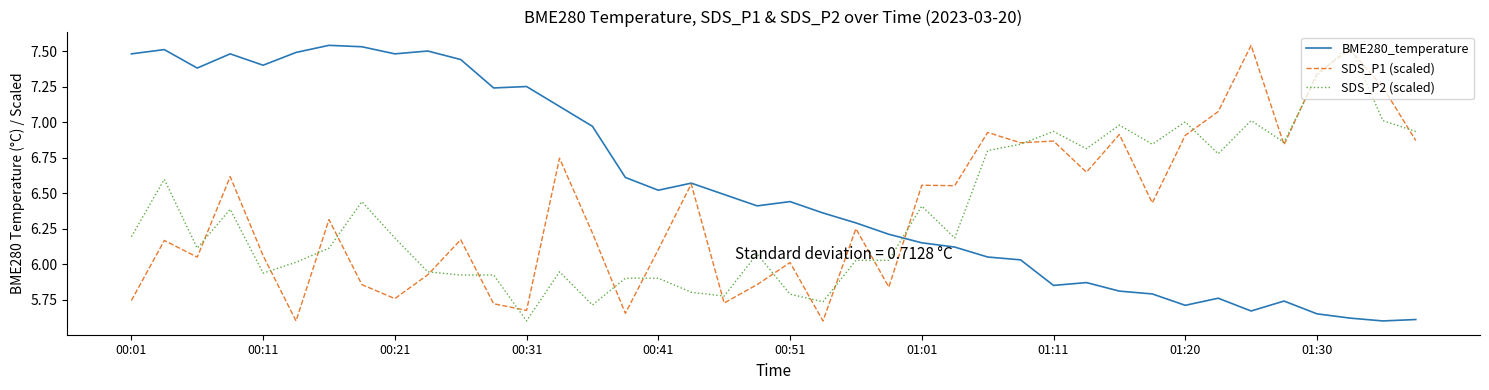

Which series has the largest total across all categories?

BME280_temperature